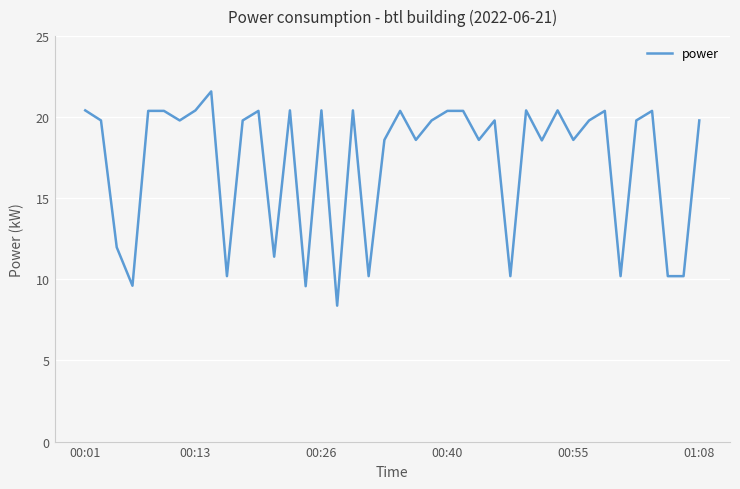

What is the minimum value shown in the chart?

8.4